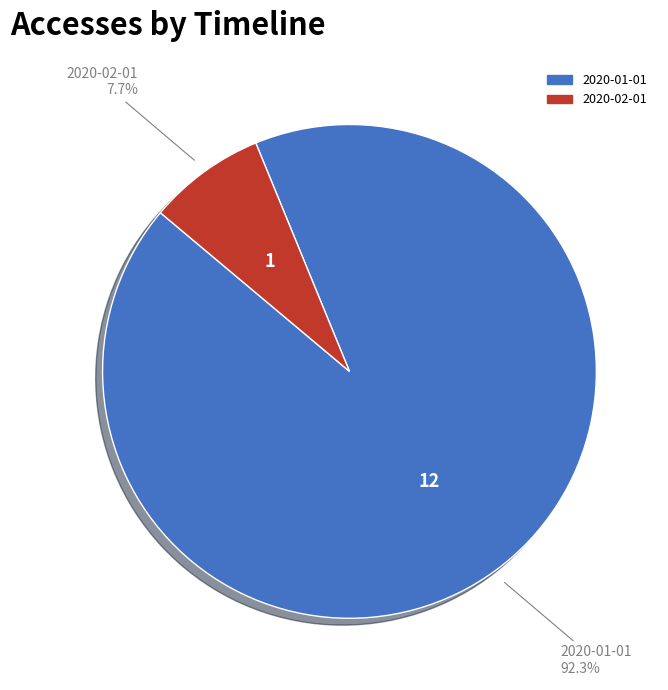

To the nearest percent, what is the average slice percentage?

50%